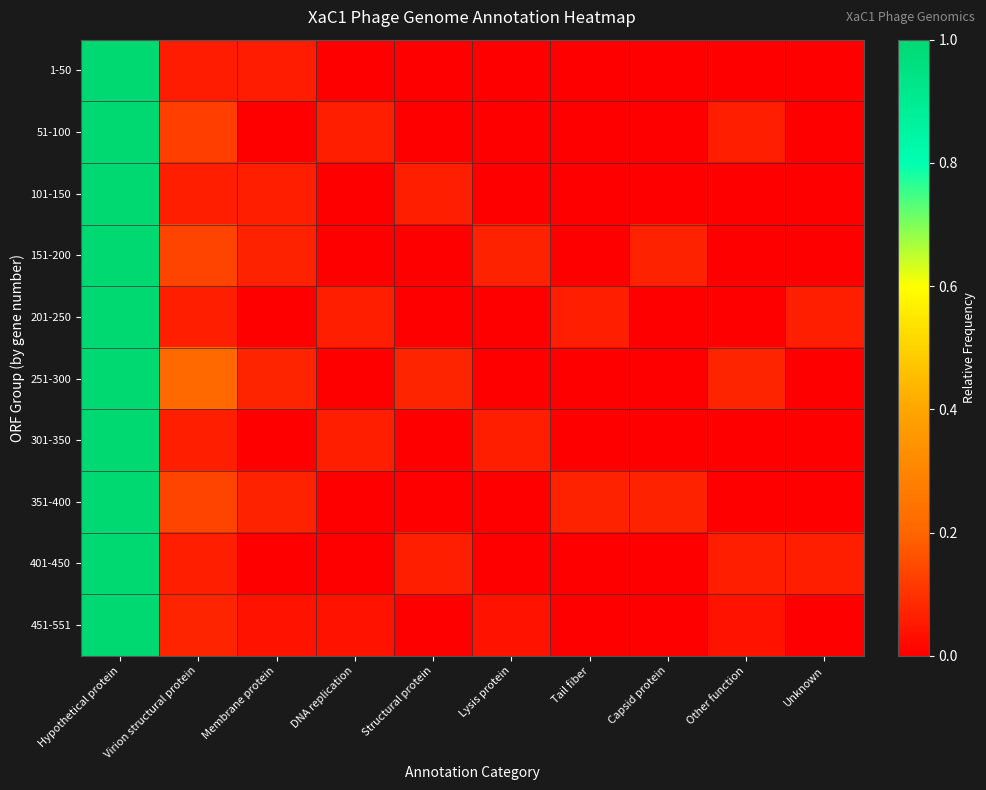

Reading right to left, transcribe all the data shown in this chart.

1-50: Unknown=0.0	Other function=0.0	Capsid protein=0.0	Tail fiber=0.0	Lysis protein=0.0	Structural protein=0.0	DNA replication=0.0	Membrane protein=0.1	Virion structural protein=0.1	Hypothetical protein=1.0
51-100: Unknown=0.0	Other function=0.1	Capsid protein=0.0	Tail fiber=0.0	Lysis protein=0.0	Structural protein=0.0	DNA replication=0.1	Membrane protein=0.0	Virion structural protein=0.1	Hypothetical protein=1.0
101-150: Unknown=0.0	Other function=0.0	Capsid protein=0.0	Tail fiber=0.0	Lysis protein=0.0	Structural protein=0.1	DNA replication=0.0	Membrane protein=0.1	Virion structural protein=0.1	Hypothetical protein=1.0
151-200: Unknown=0.0	Other function=0.0	Capsid protein=0.1	Tail fiber=0.0	Lysis protein=0.1	Structural protein=0.0	DNA replication=0.0	Membrane protein=0.1	Virion structural protein=0.1	Hypothetical protein=1.0
201-250: Unknown=0.1	Other function=0.0	Capsid protein=0.0	Tail fiber=0.1	Lysis protein=0.0	Structural protein=0.0	DNA replication=0.1	Membrane protein=0.0	Virion structural protein=0.1	Hypothetical protein=1.0
251-300: Unknown=0.0	Other function=0.1	Capsid protein=0.0	Tail fiber=0.0	Lysis protein=0.0	Structural protein=0.1	DNA replication=0.0	Membrane protein=0.1	Virion structural protein=0.2	Hypothetical protein=1.0
301-350: Unknown=0.0	Other function=0.0	Capsid protein=0.0	Tail fiber=0.0	Lysis protein=0.1	Structural protein=0.0	DNA replication=0.1	Membrane protein=0.0	Virion structural protein=0.1	Hypothetical protein=1.0
351-400: Unknown=0.0	Other function=0.0	Capsid protein=0.1	Tail fiber=0.1	Lysis protein=0.0	Structural protein=0.0	DNA replication=0.0	Membrane protein=0.1	Virion structural protein=0.1	Hypothetical protein=1.0
401-450: Unknown=0.1	Other function=0.1	Capsid protein=0.0	Tail fiber=0.0	Lysis protein=0.0	Structural protein=0.1	DNA replication=0.0	Membrane protein=0.0	Virion structural protein=0.1	Hypothetical protein=1.0
451-551: Unknown=0.0	Other function=0.0	Capsid protein=0.0	Tail fiber=0.0	Lysis protein=0.0	Structural protein=0.0	DNA replication=0.0	Membrane protein=0.0	Virion structural protein=0.1	Hypothetical protein=1.0